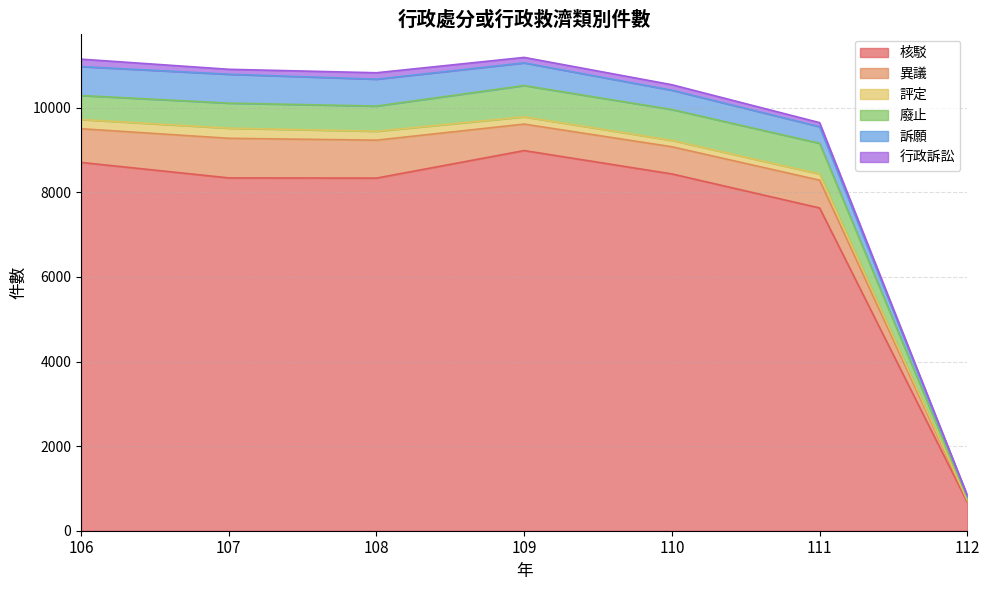

At how many categories does at least one series exceed 814?

6